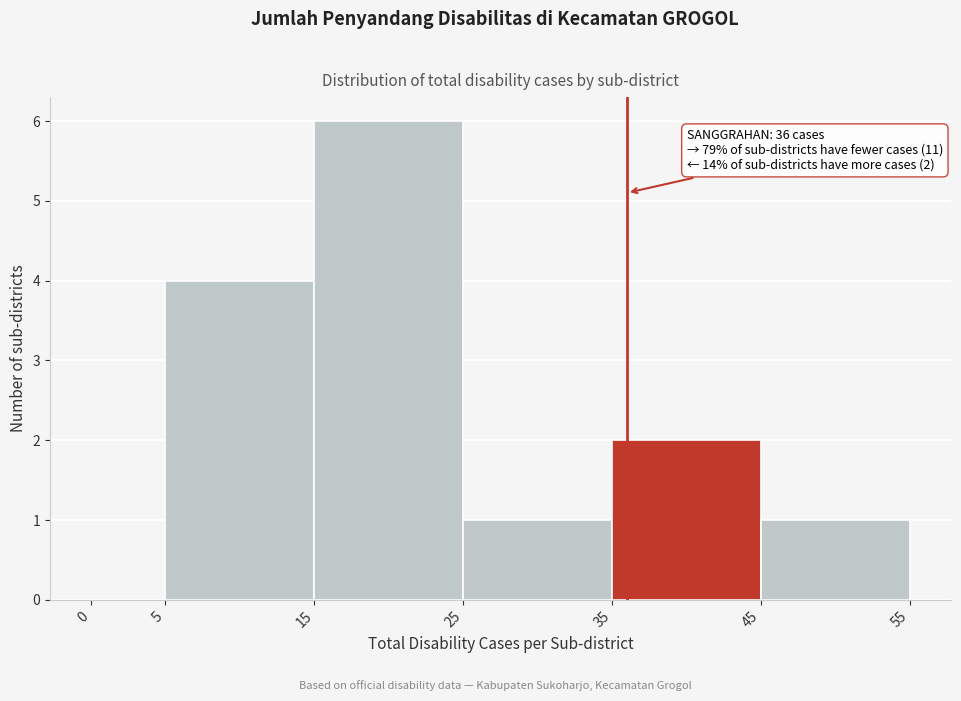

Which range on the x-axis has the tallest bar?

15 to 25